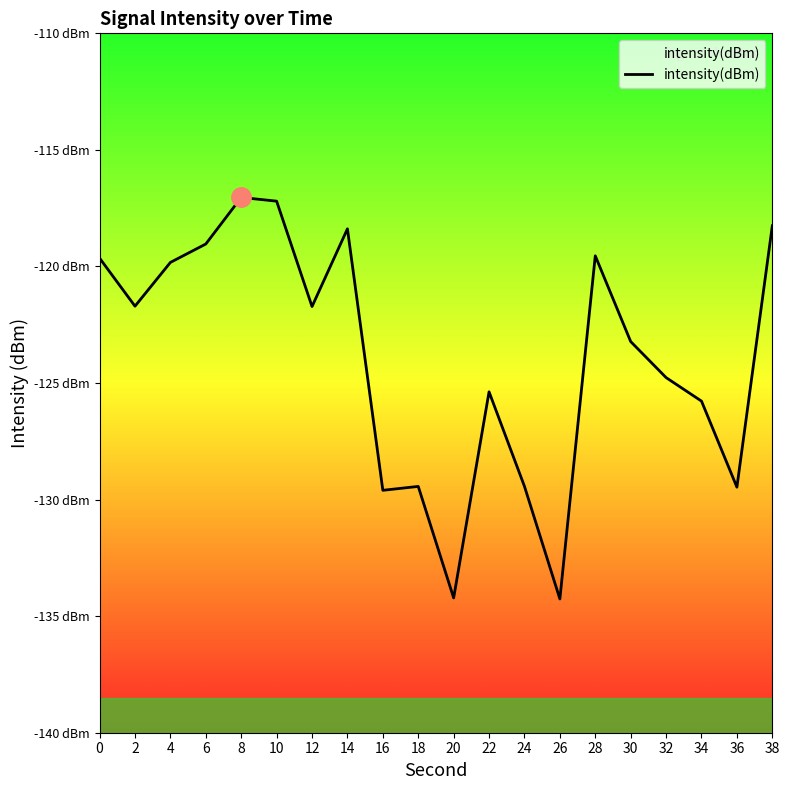

How many categories are shown in the chart?

20